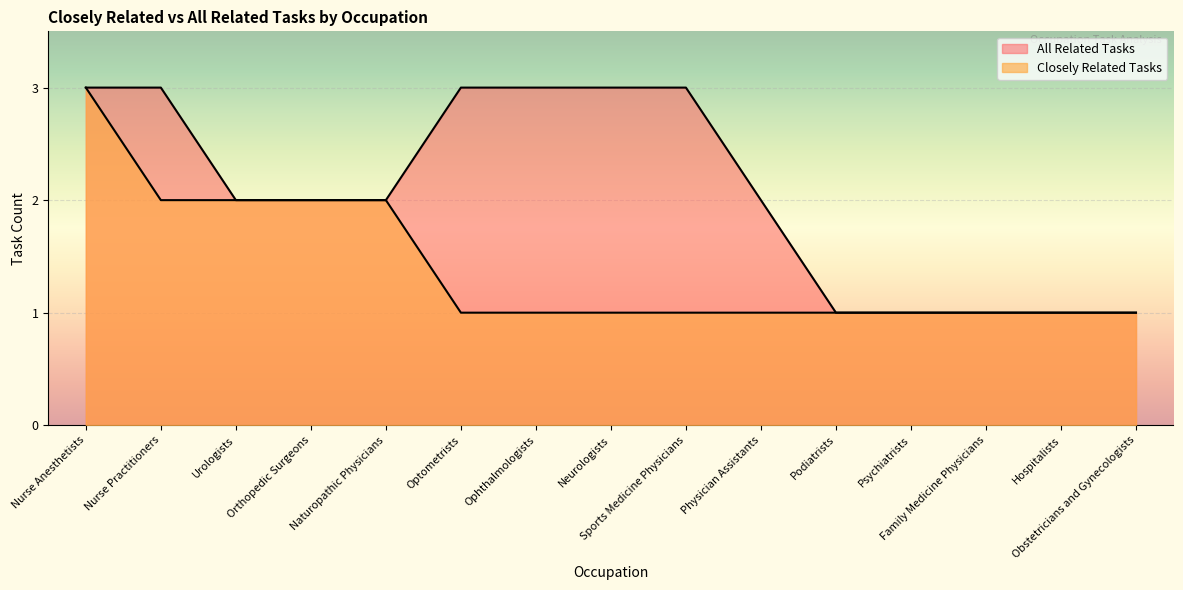

Count the number of categories in the chart.

15